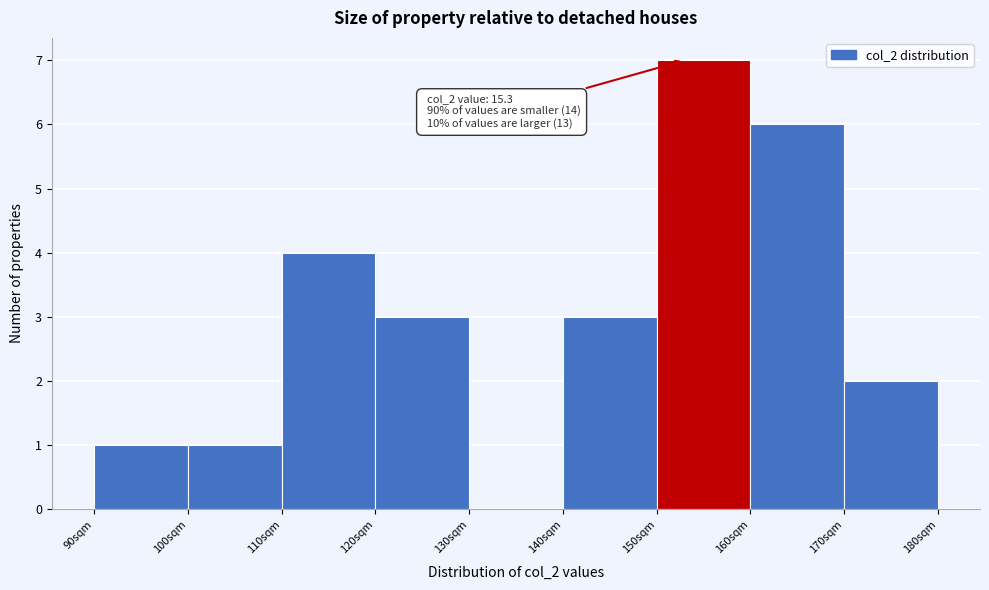

Reading left to right, list all the values displayed in this chart.

90sqm=1	100sqm=1	110sqm=4	120sqm=3	130sqm=0	140sqm=3	150sqm=7	160sqm=6	170sqm=2